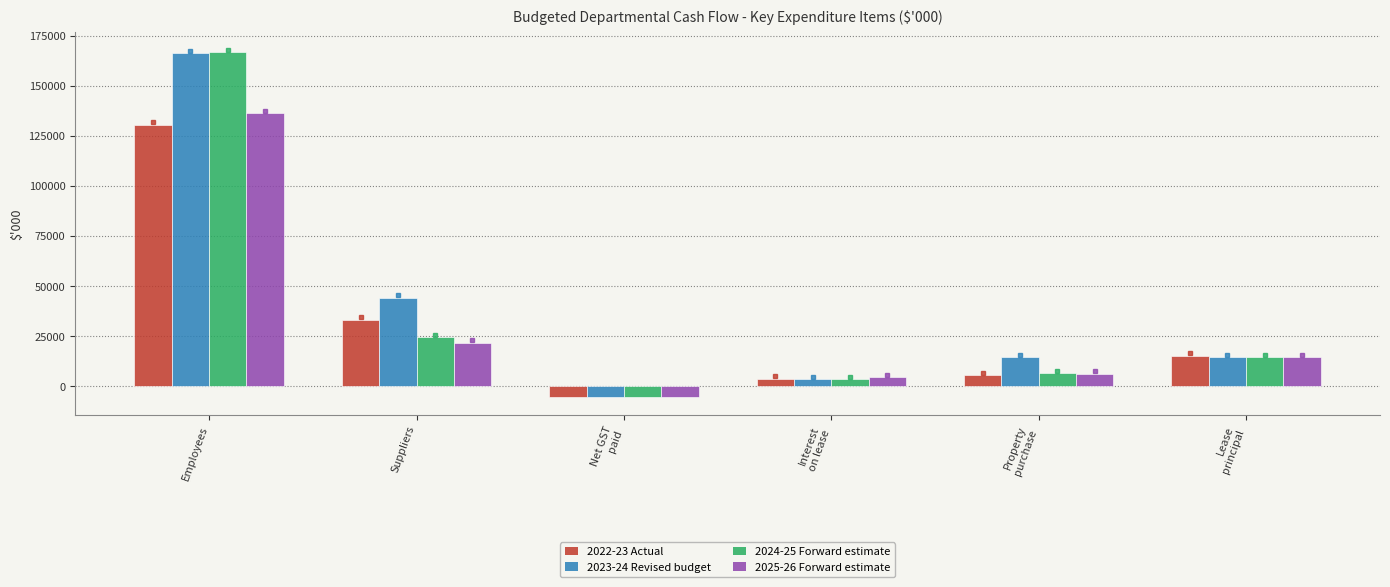

What is the spread (max minus min) of values at Suppliers?

22466